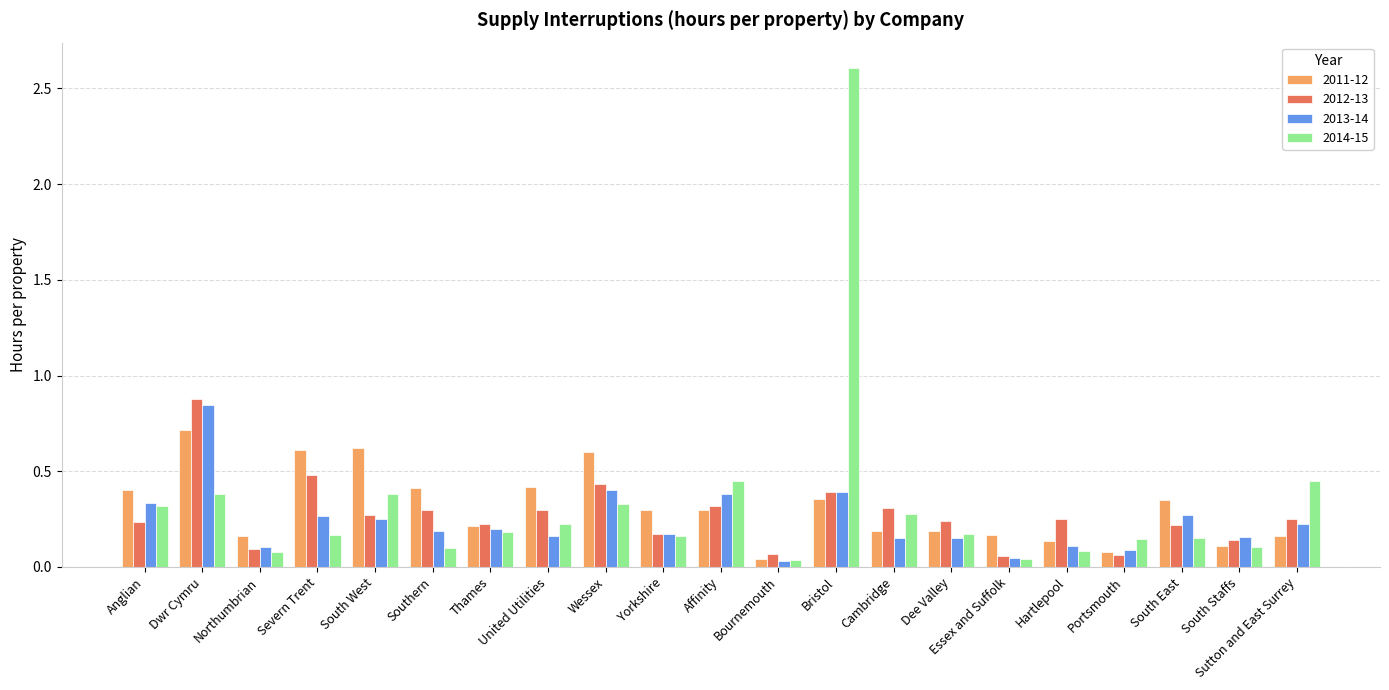

Is the value of 2011-12 at Hartlepool greater than the value of 2012-13 at Essex and Suffolk?

Yes